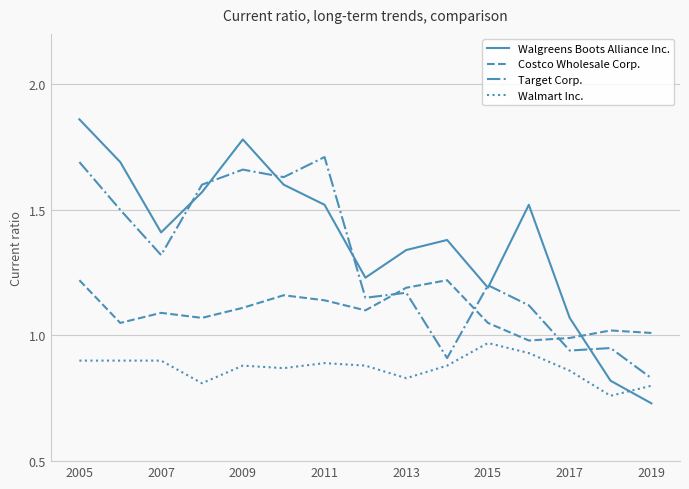

True or false: Costco Wholesale Corp. and Walmart Inc. intersect in this chart.

False